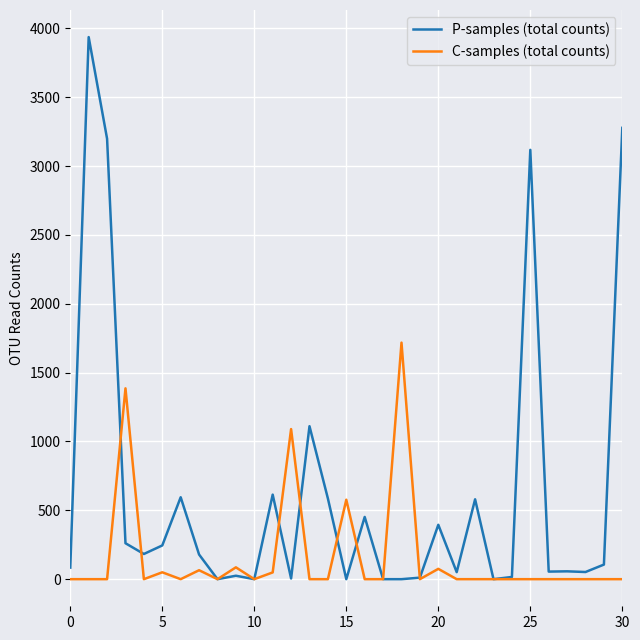

Which series ends up on top after the final intersection of P-samples (total counts) and C-samples (total counts)?

P-samples (total counts)